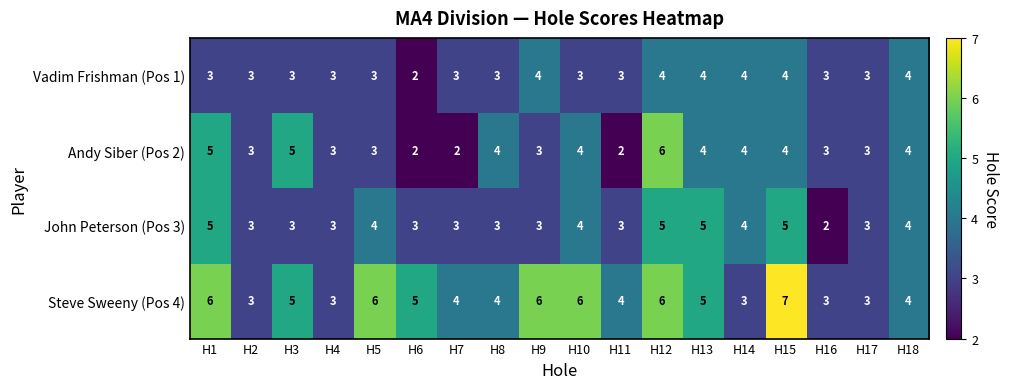

What is the difference between the highest and lowest values at H5?

3